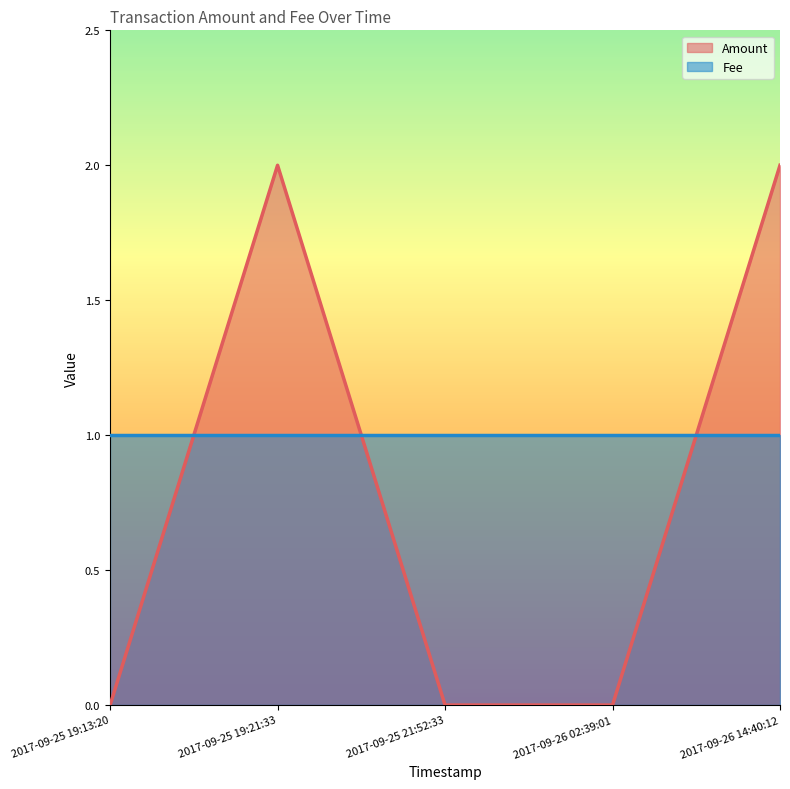

What position from the right is 2017-09-25 19:13:20?

5